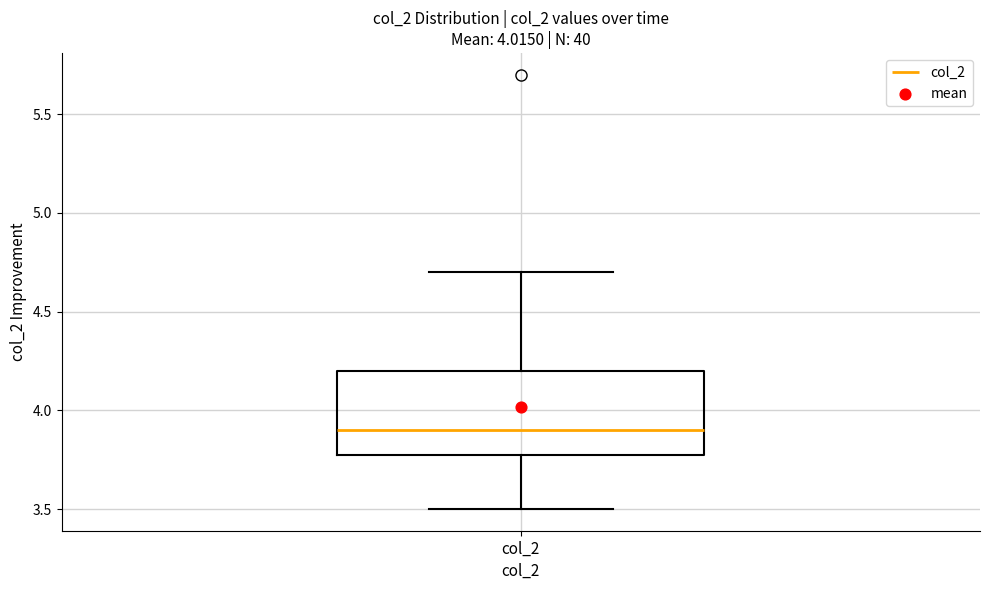

Read this box plot against the y-axis: the position of the median line, the range covered by the box, and the ends of both whiskers. The values are not printed on the chart, so give them approximately, as read against the axis.

median 3.9, box 3.8 to 4.2, whiskers 3.5 to 4.7